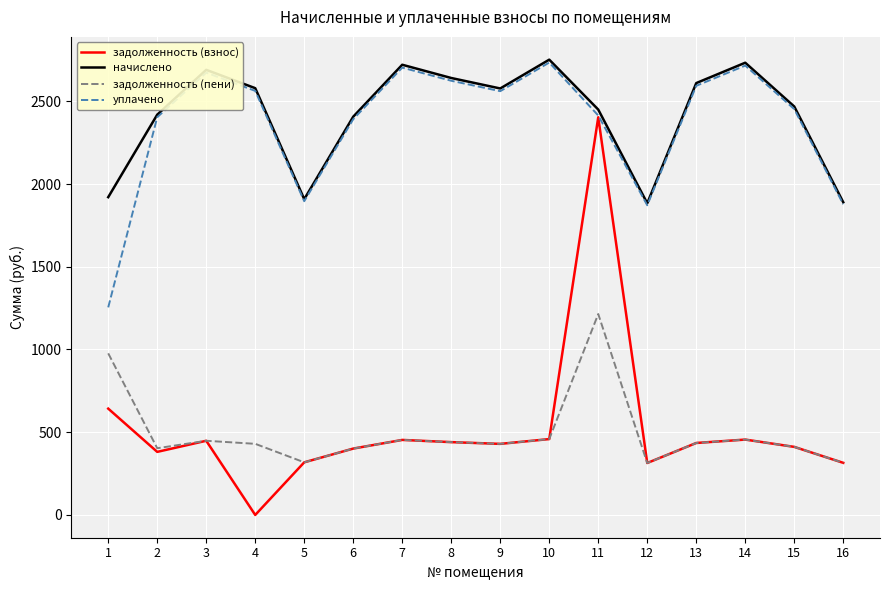

Which series changed the most between 10 and 15?

начислено